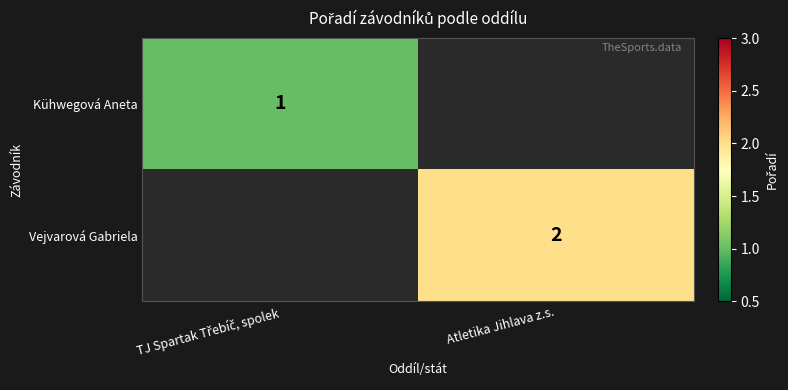

What is the highest value of the Kühwegová Aneta series?

1.0